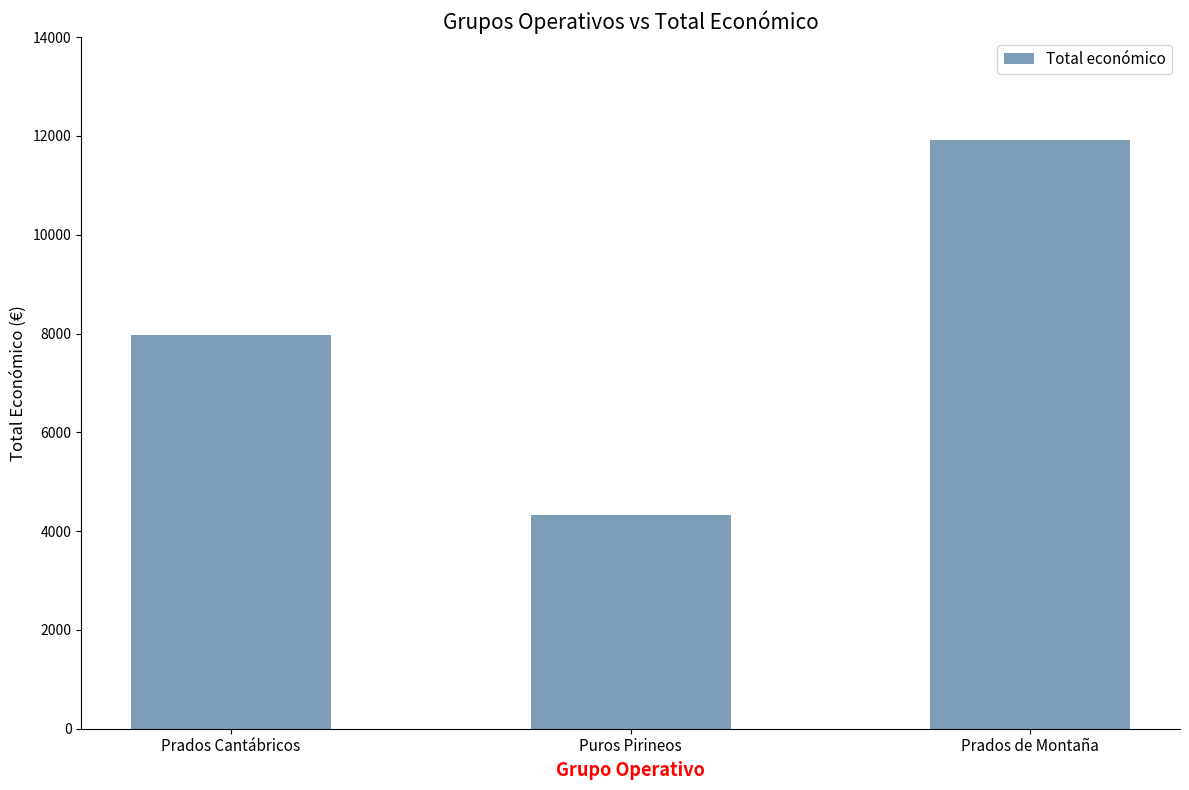

Which category has the highest value across all series?

Prados de Montaña